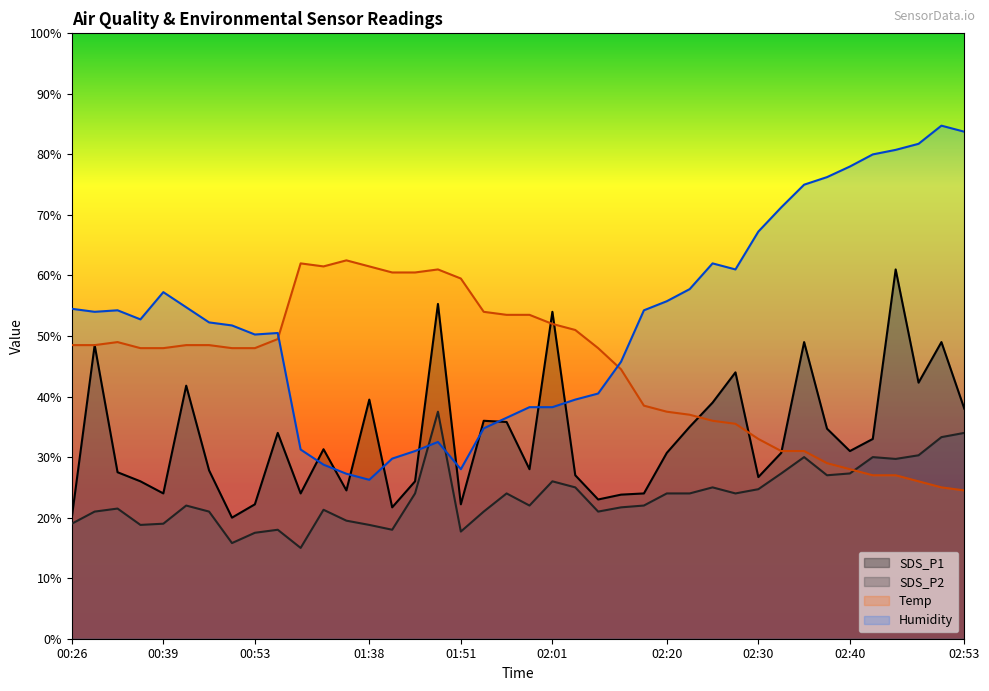

What is the difference between the SDS_P2 values at 00:53 and 00:26?

1.5